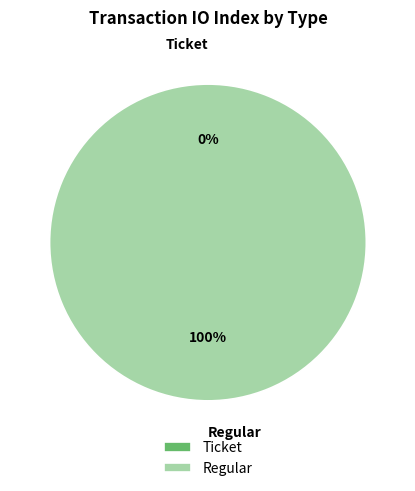

Count the number of slices in the pie.

2